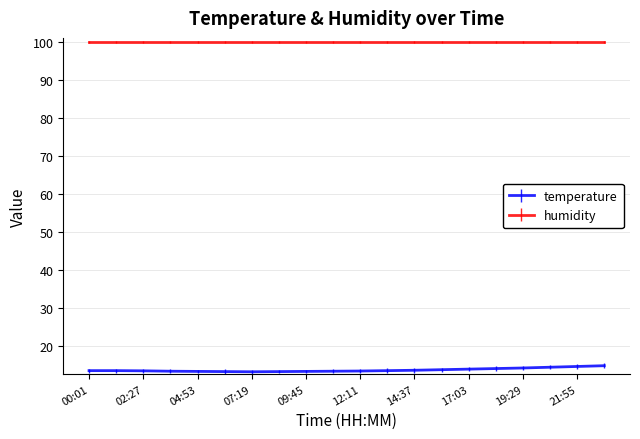

What is the smallest value displayed?

13.1